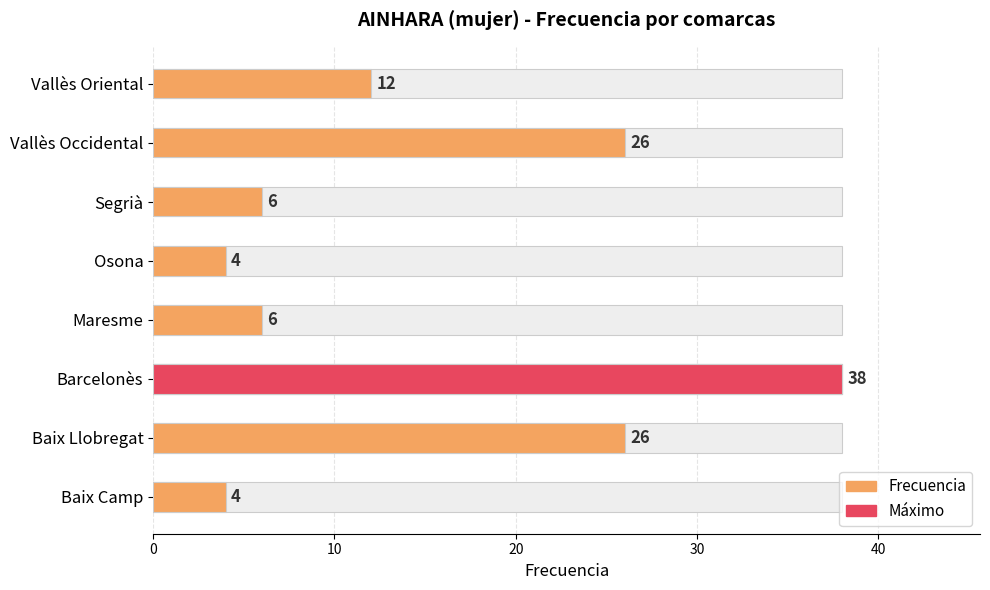

What is the ratio of the value at Barcelonès to the value at Baix Camp?

9.5